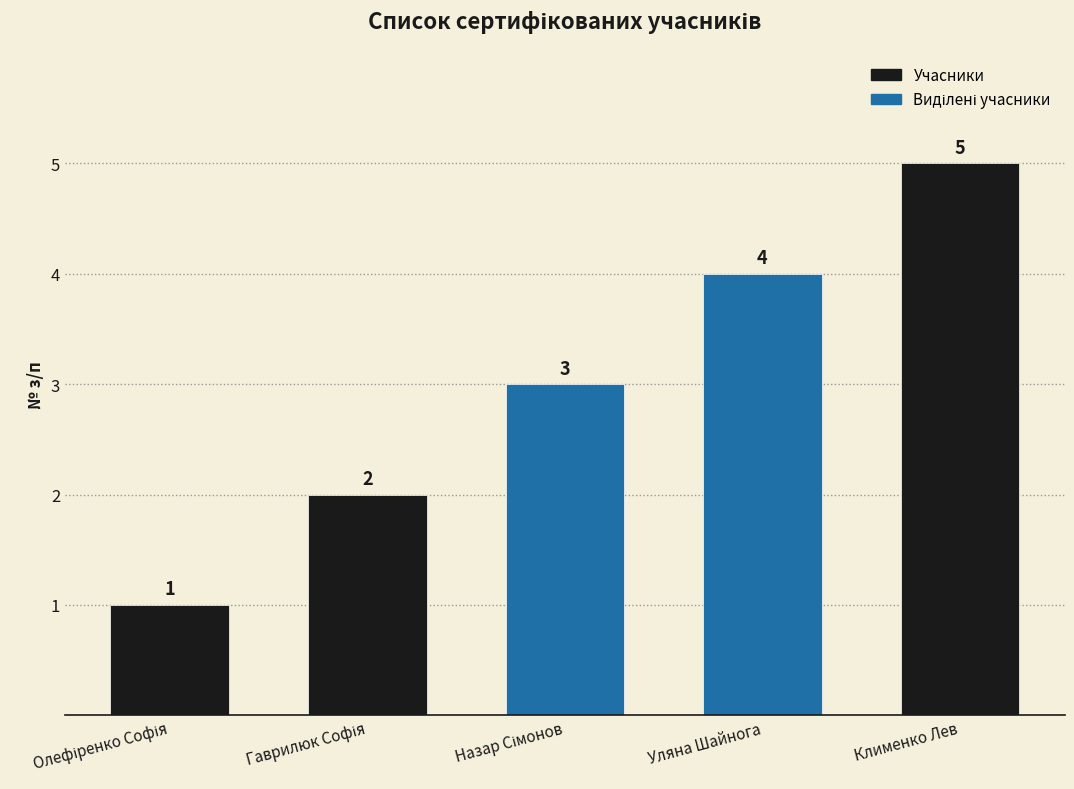

Count the values in the range 2 to 4.

3